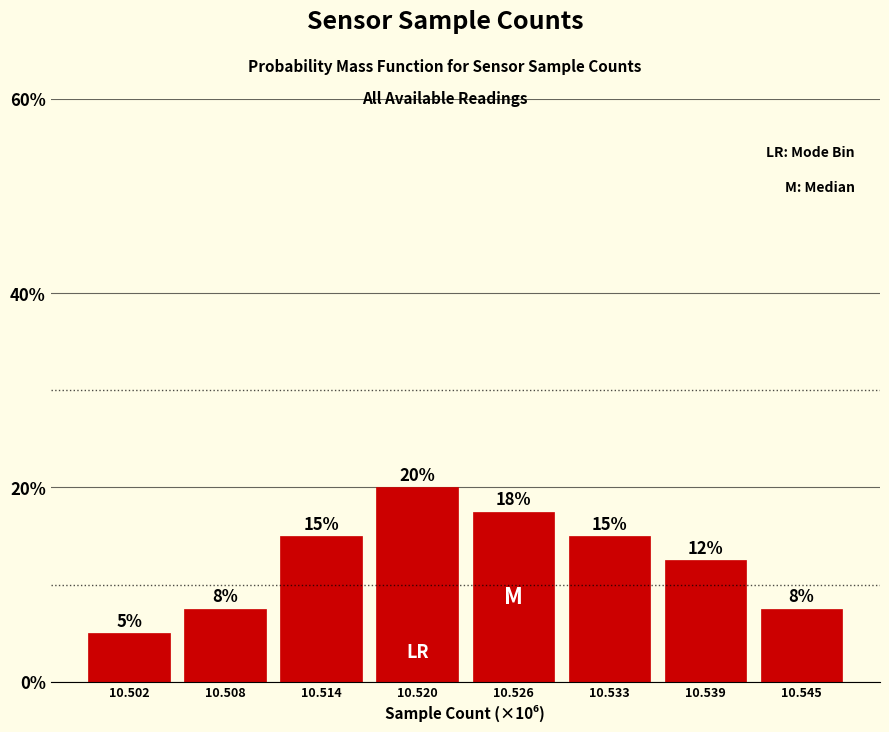

What is the smallest value displayed?

5.0